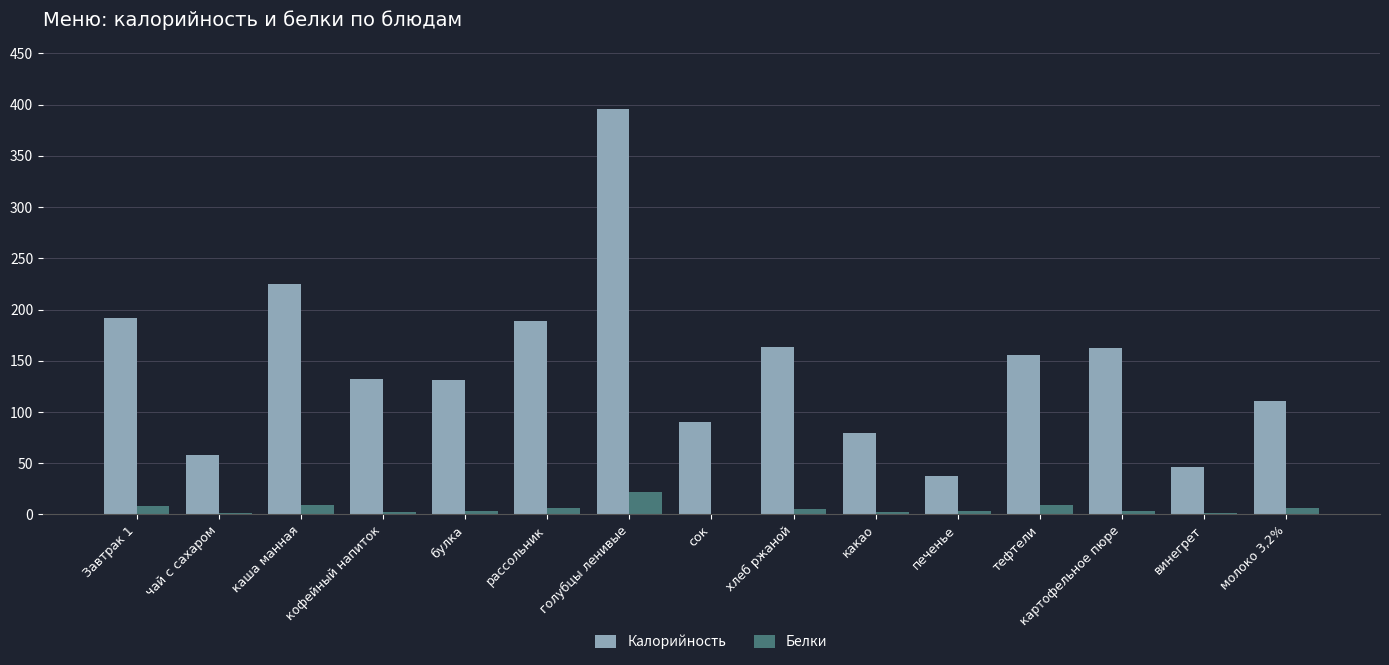

What is the highest value of the Калорийность series?

395.6